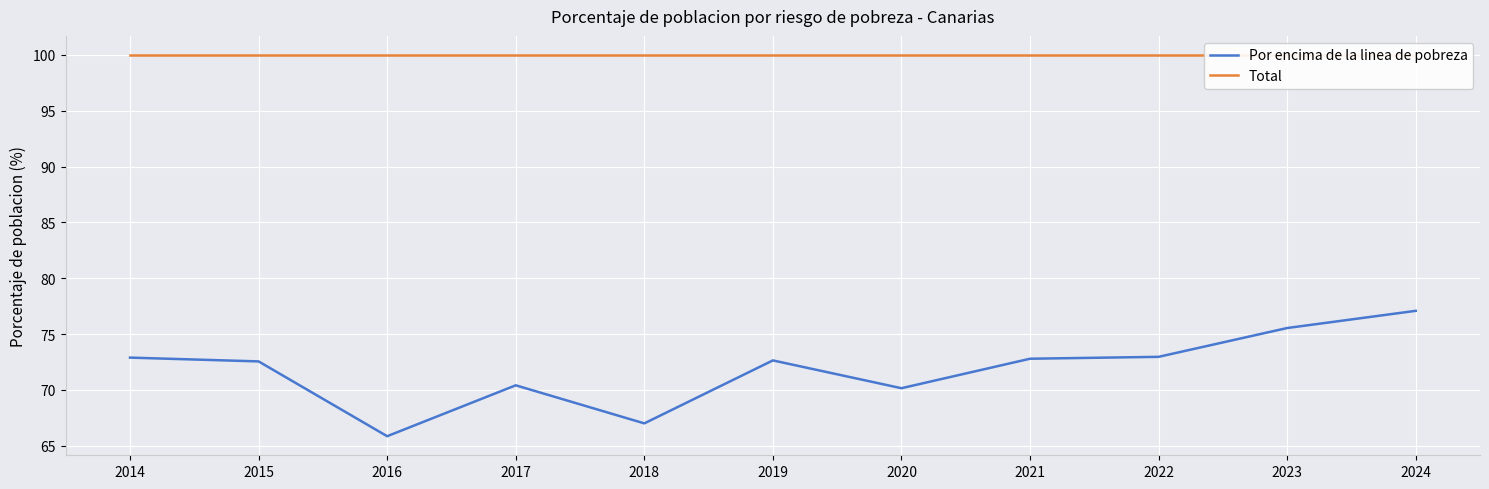

True or false: Total and Por encima de la linea de pobreza cross at least once.

False